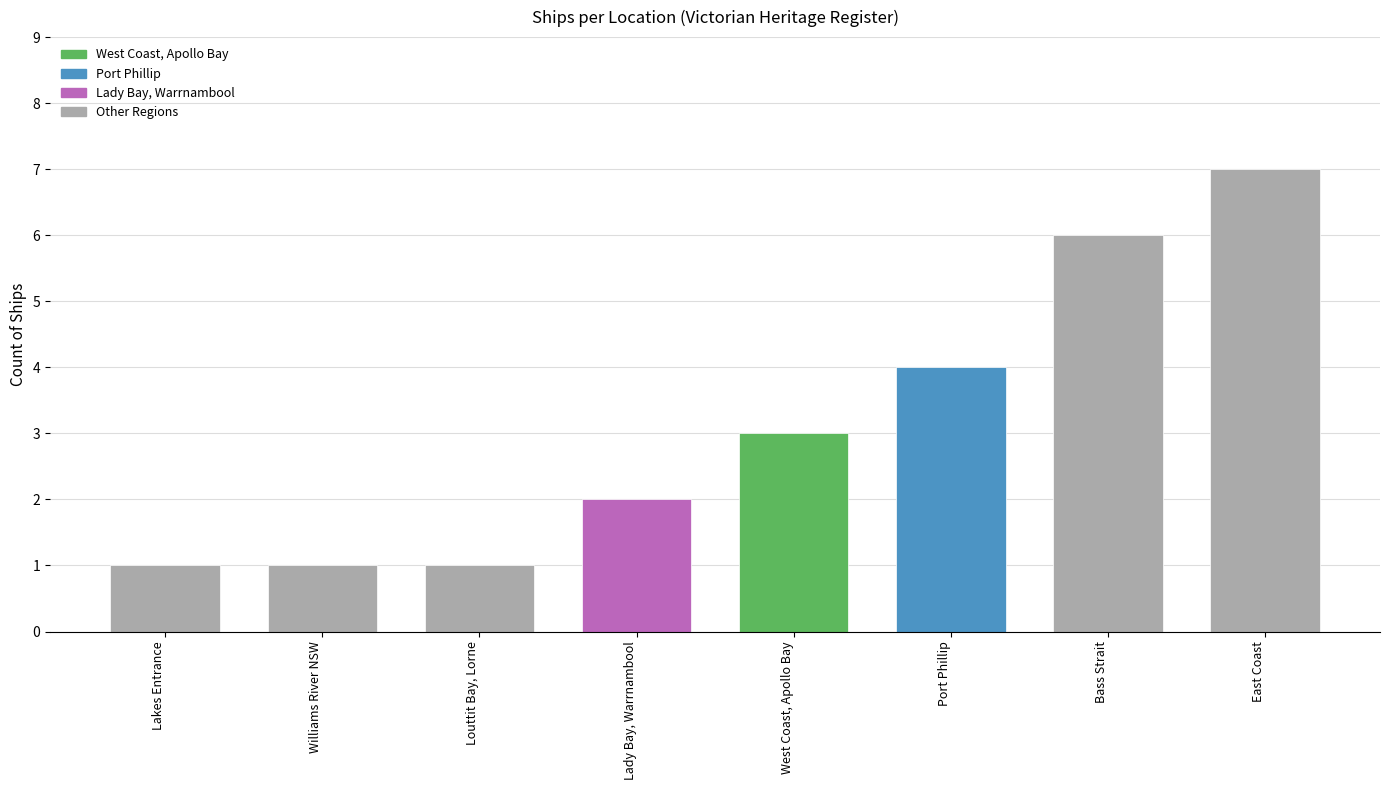

Is it true that the value at Port Phillip is 5?

False